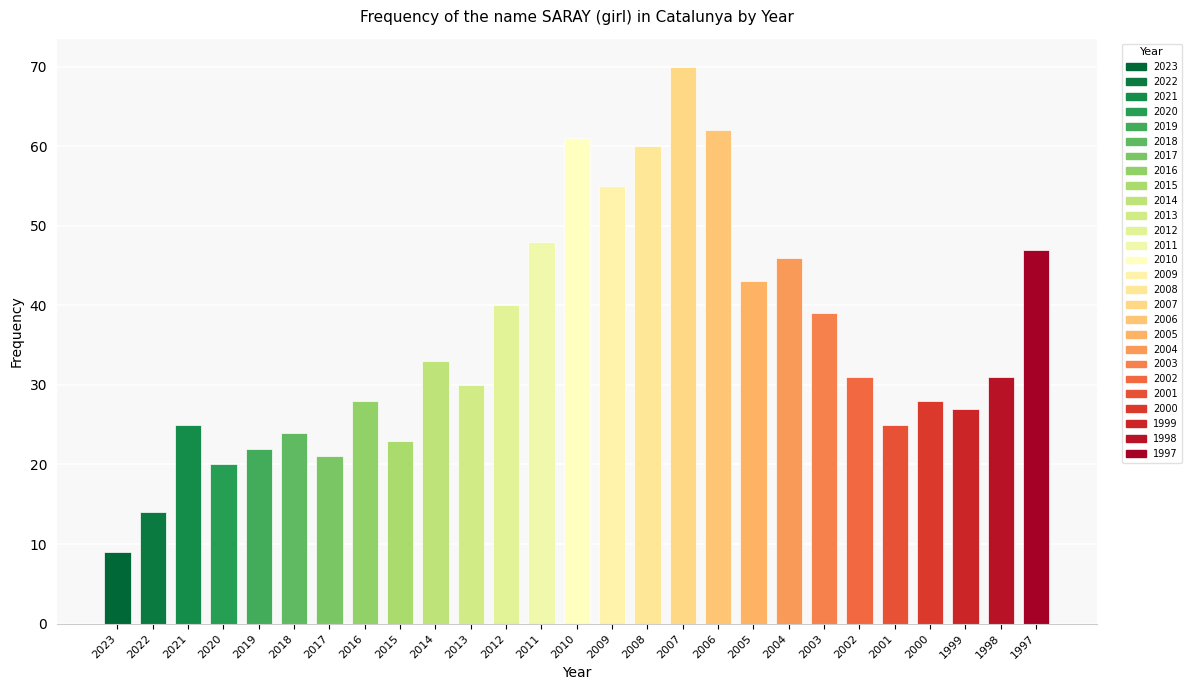

Read the value at 2019, to the nearest 5.

20